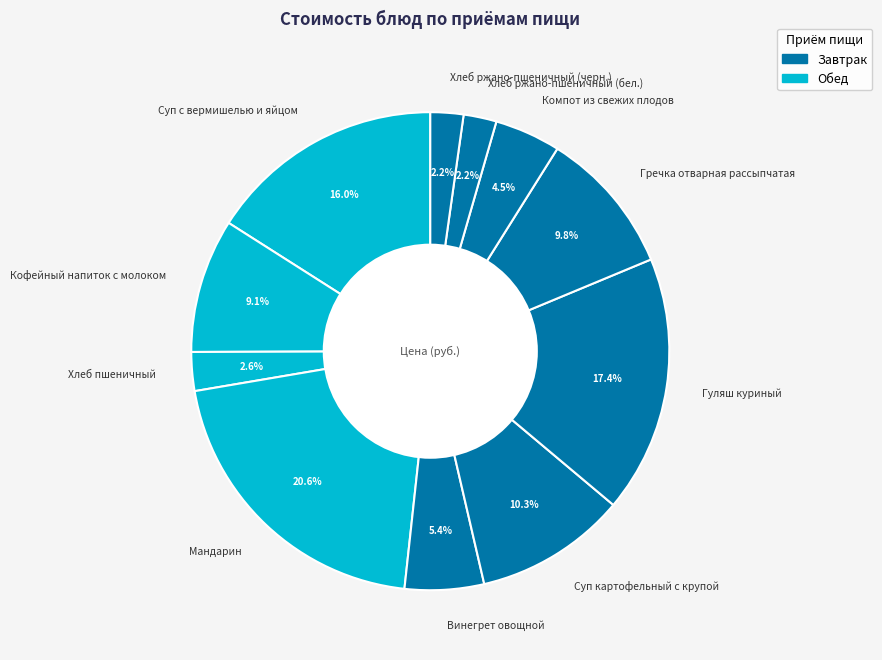

To the nearest percent, what is the difference between the largest and smallest slice percentages?

18%